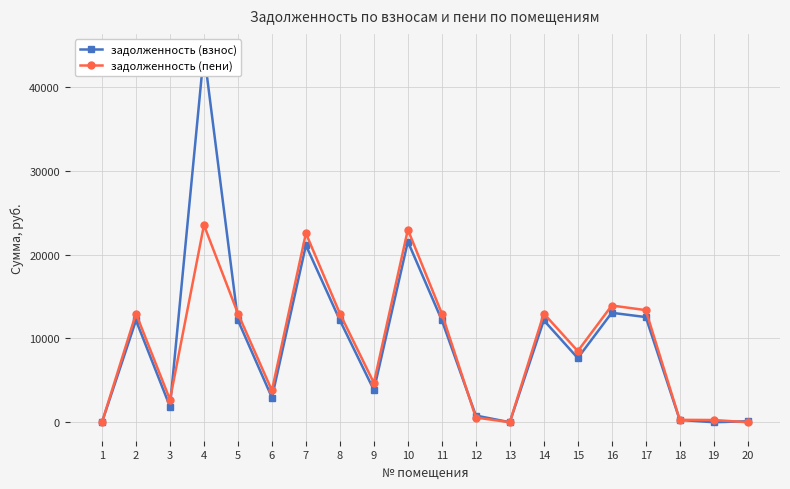

Is it true that задолженность (пени) equals 2818.1 at 17?

False